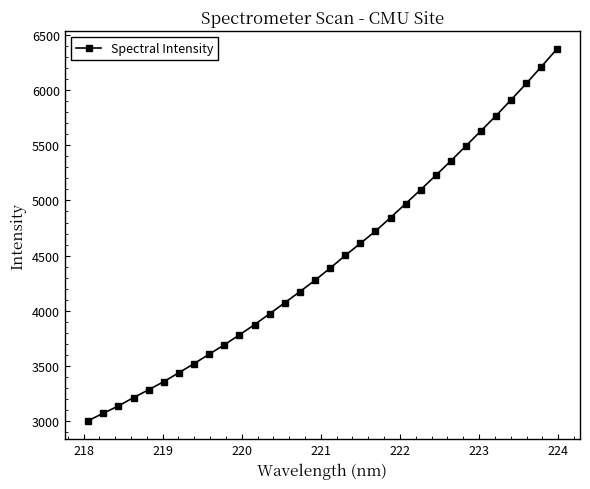

What is the greatest value displayed?

6371.1